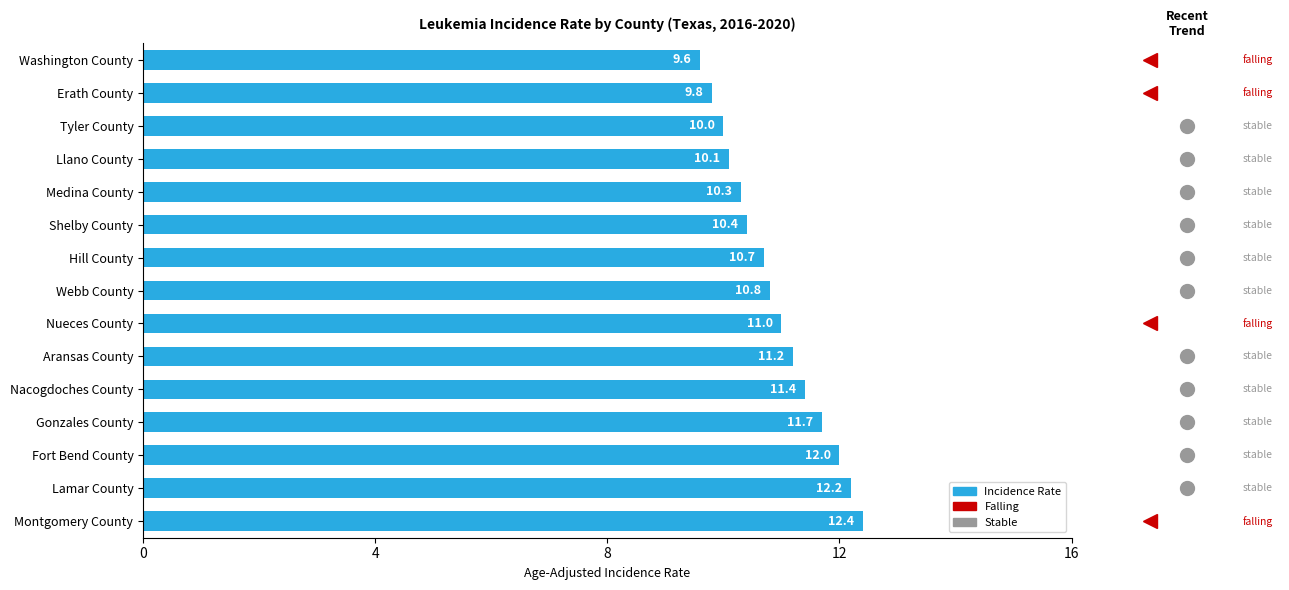

What is the minimum value shown in the chart?

9.6